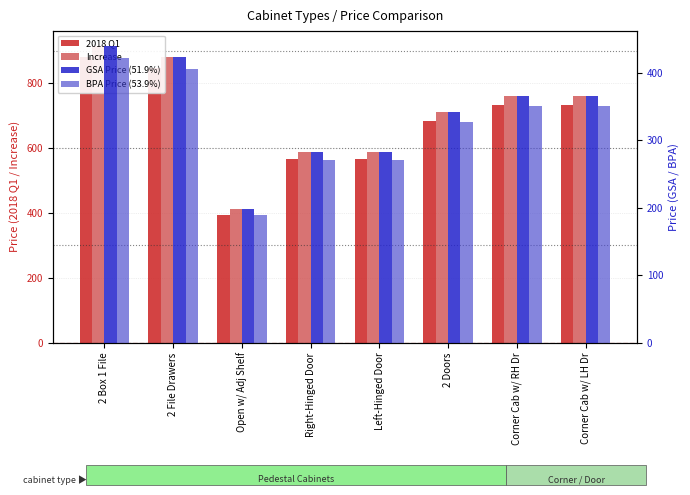

What is the label of the 5th bar from the left?

Left-Hinged Door